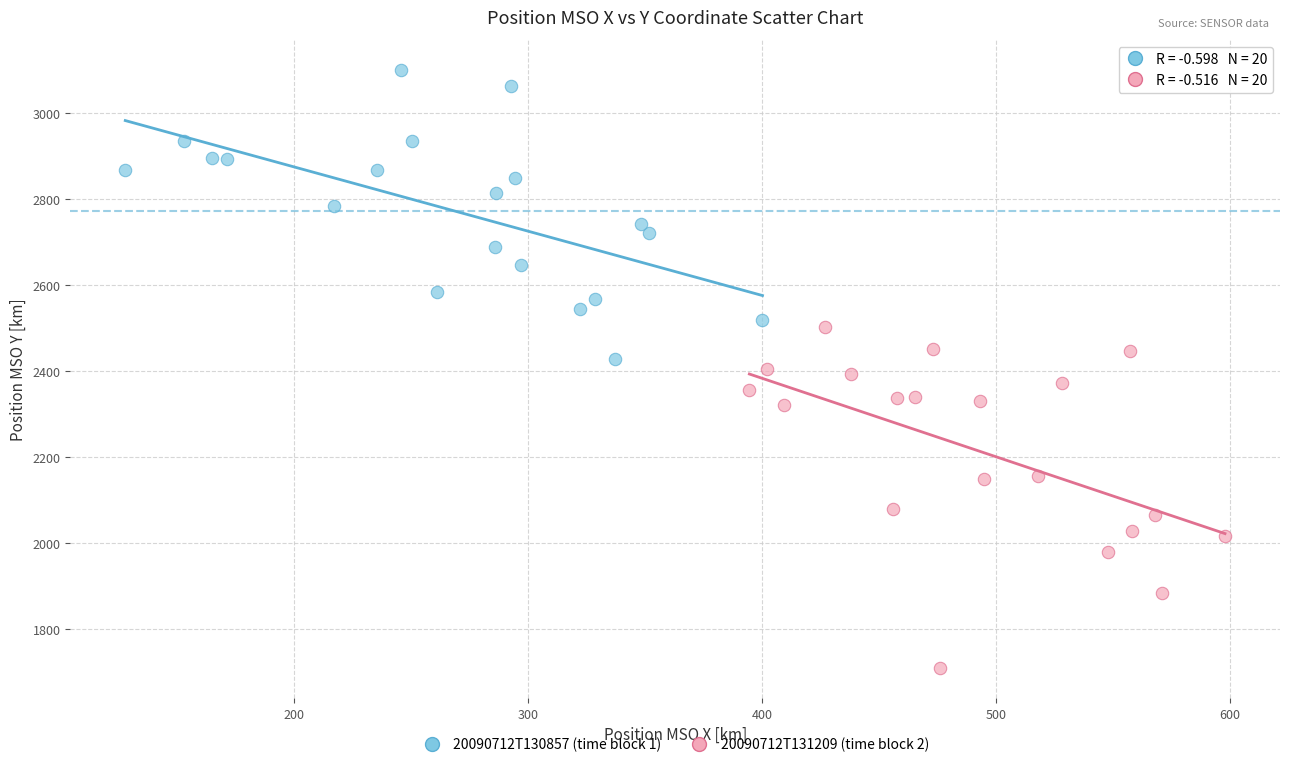

Which series contains the highest Y value?

20090712T130857 (time block 1)